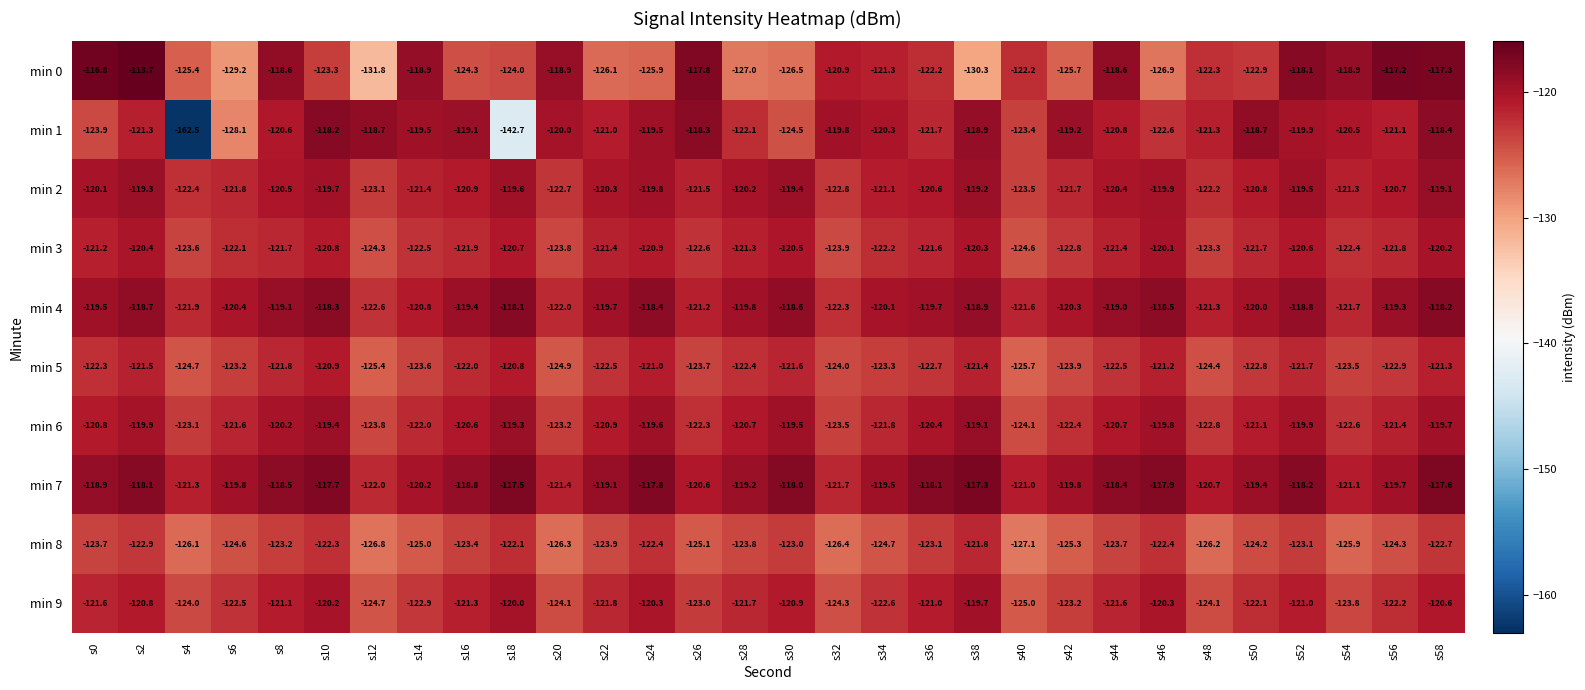

How many distinct data groups are displayed?

10